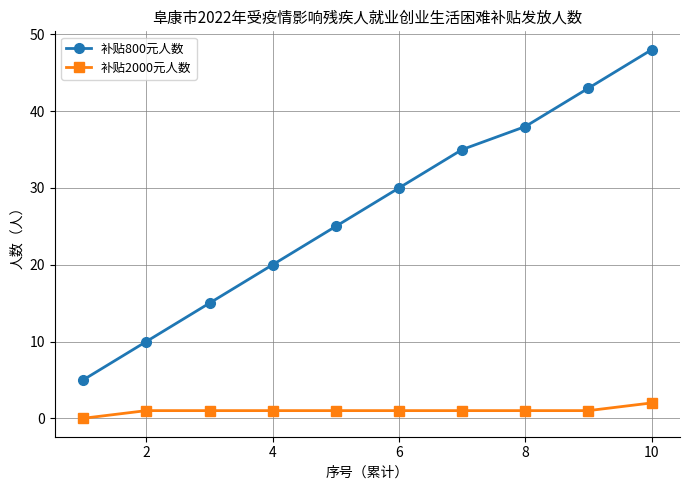

What is the lowest value of the 补贴800元人数 series?

5